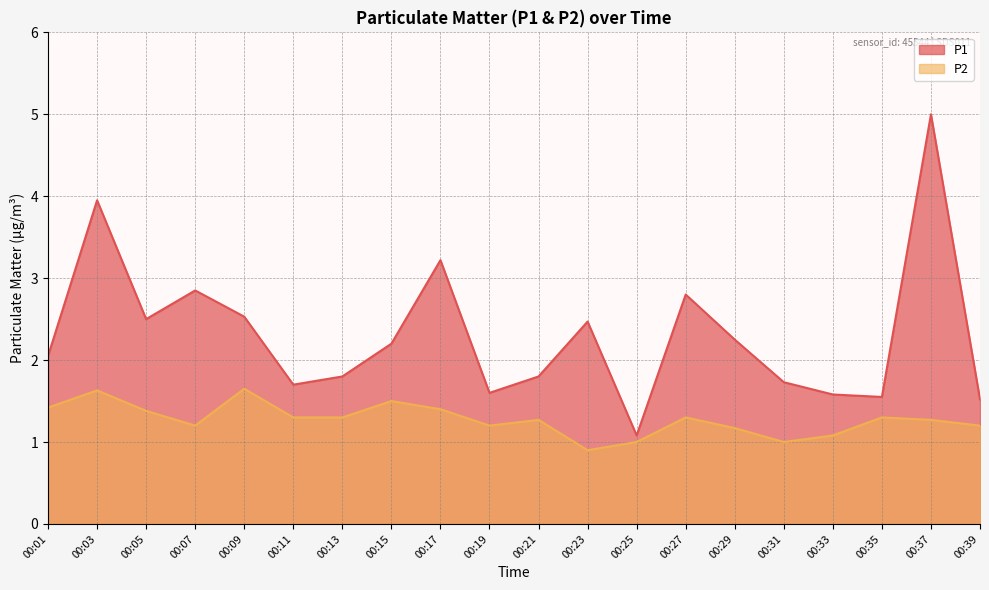

How many lines are shown in the chart?

2